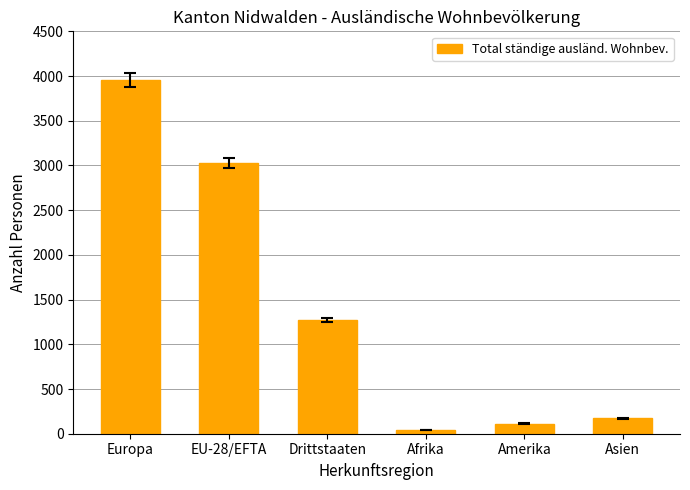

Are the bars grouped side by side (vs. stacked)?

No